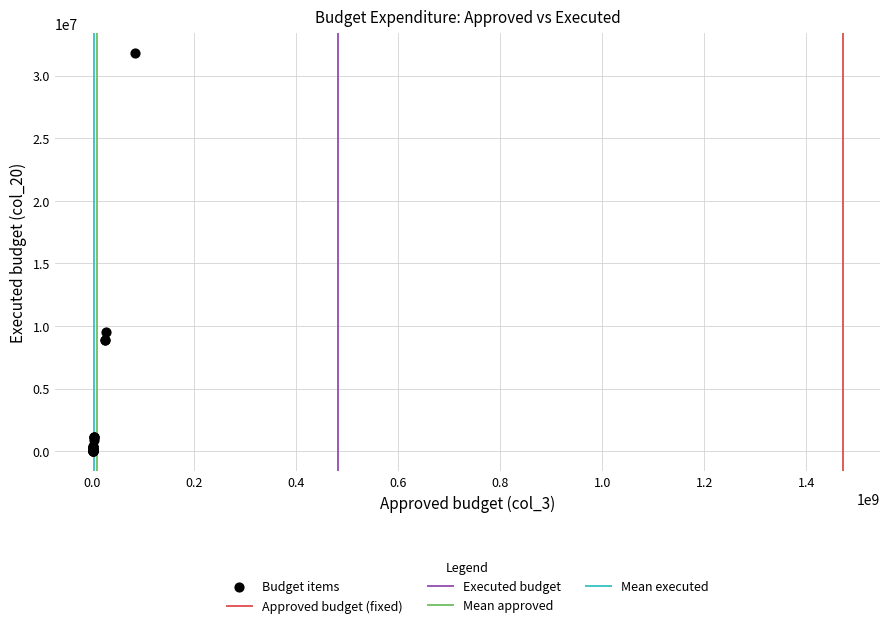

What Y value in the scatter plot is closest to 15894623?

9528161.3